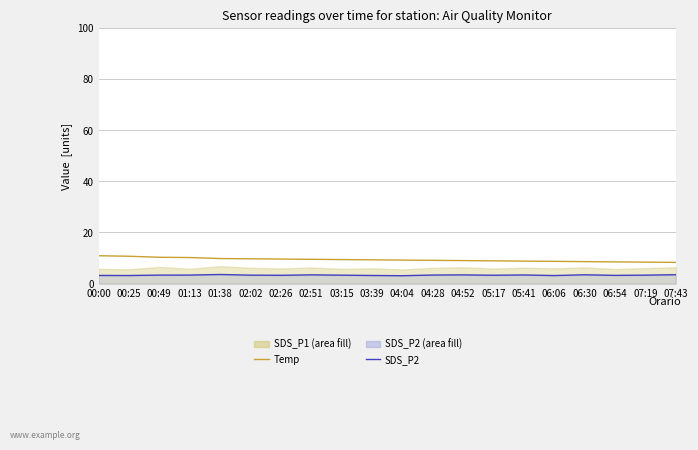

What is the difference between the Temp values at 00:49 and 01:38?

0.5